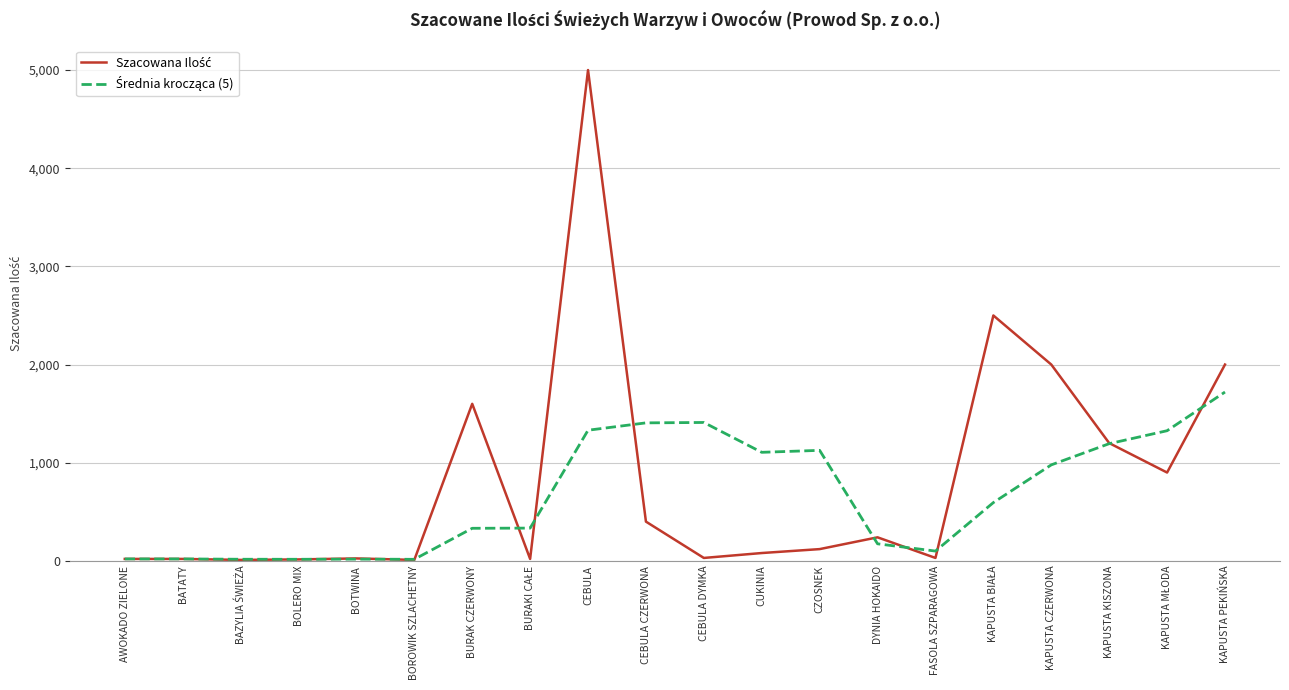

Which category has the highest value across all series?

CEBULA